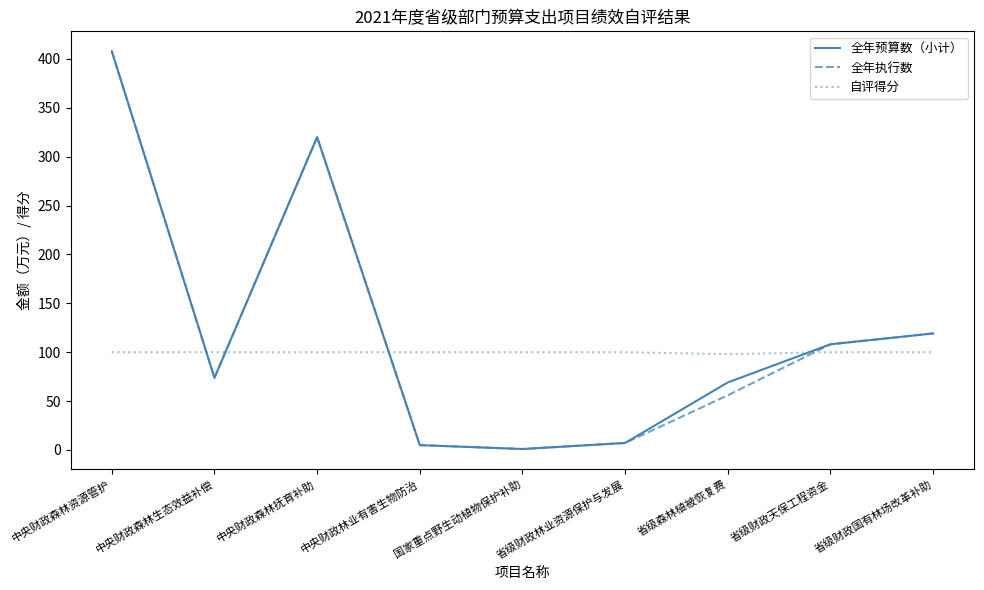

What is the spread (max minus min) of values at 中央财政森林生态效益补偿?

26.2